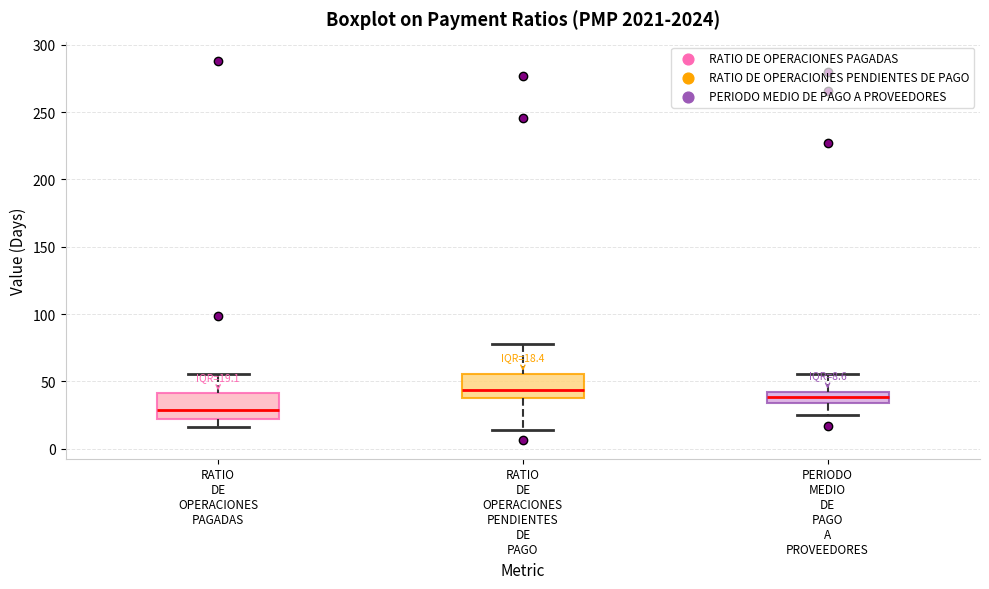

Which box has the highest median line?

RATIO DE OPERACIONES PENDIENTES DE PAGO